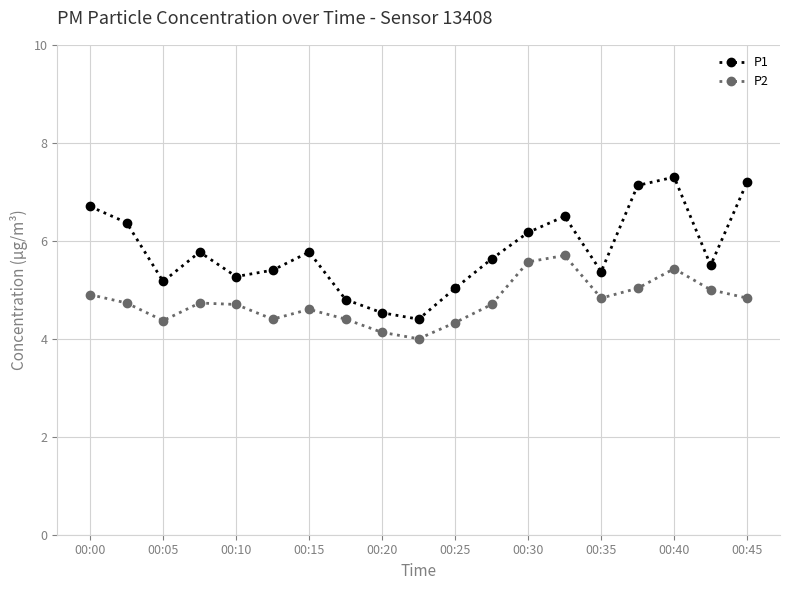

True or false: P2 has more than 2 interior local peaks.

True